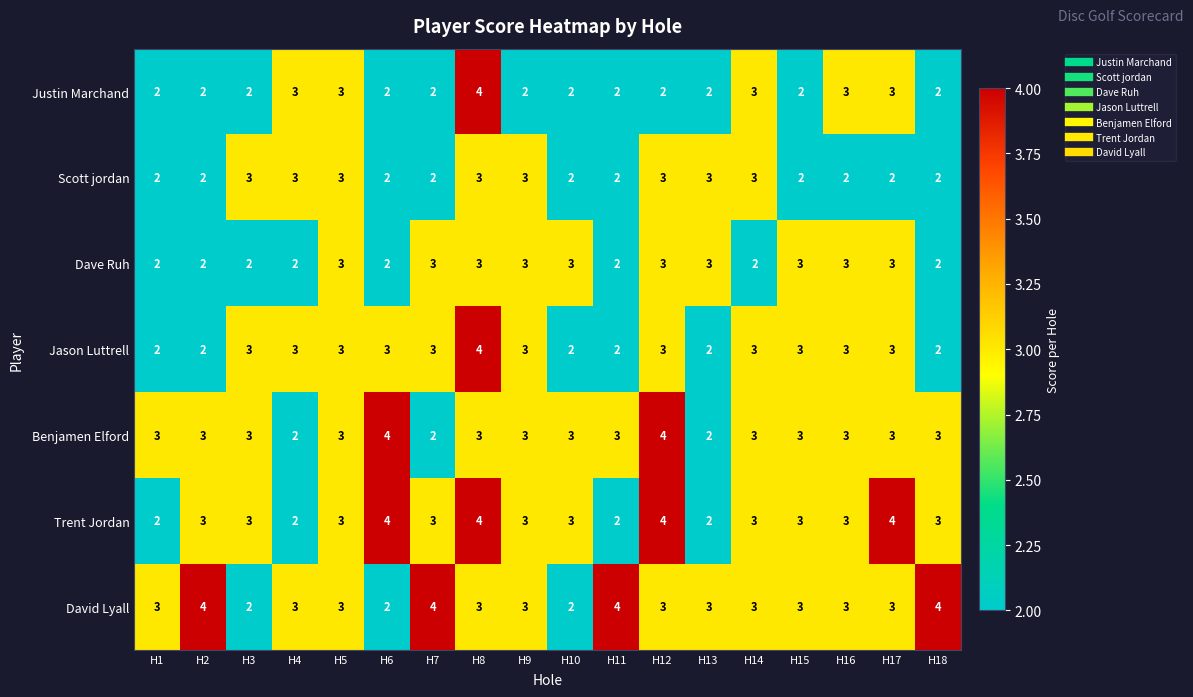

What is the maximum value shown in the chart?

4